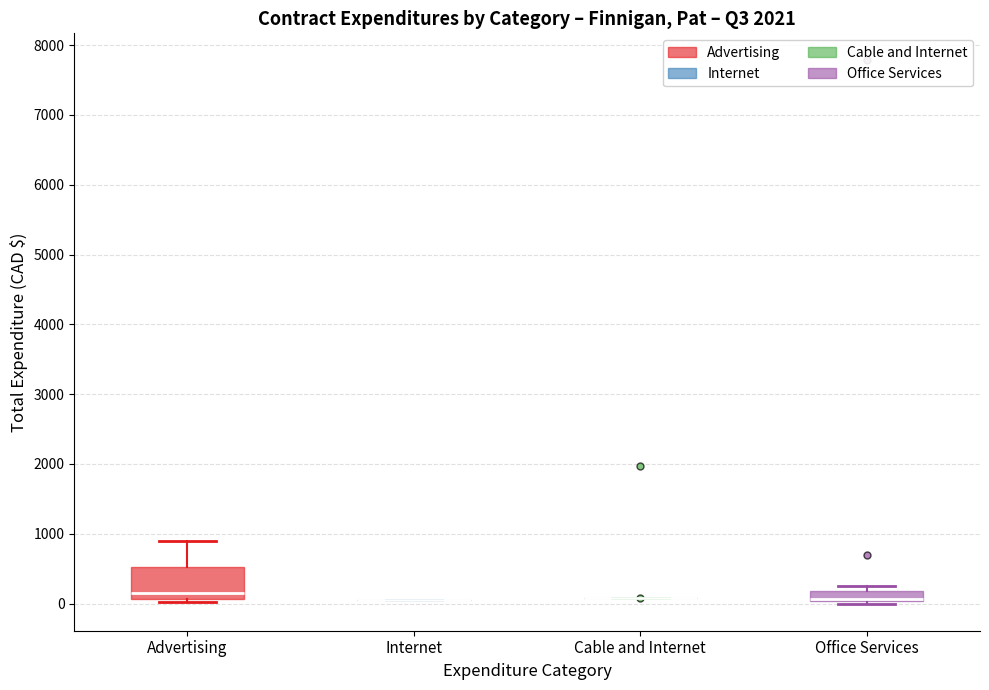

Which box is the tallest, from its lower edge to its upper edge?

Advertising